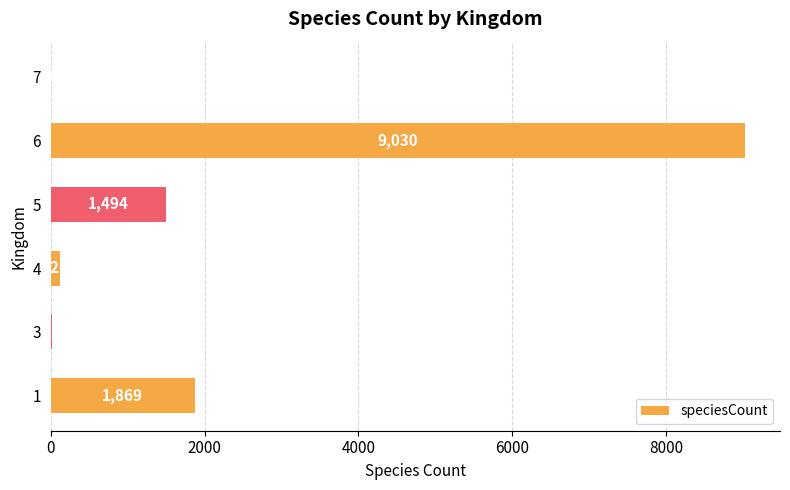

What is the average value?

2091